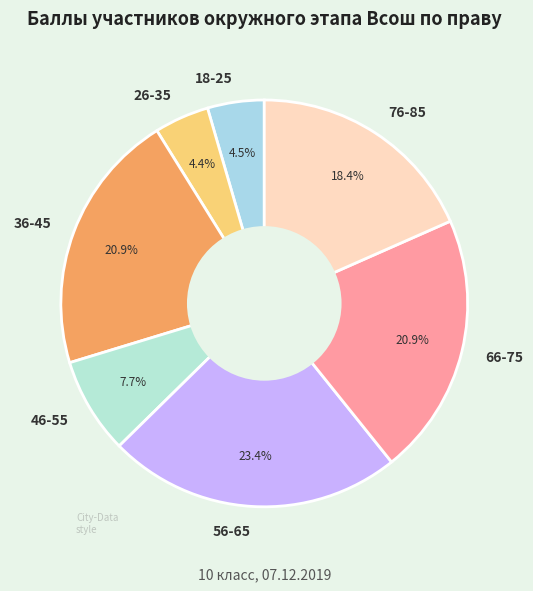

Which has a higher value, 46-55 or 36-45?

36-45